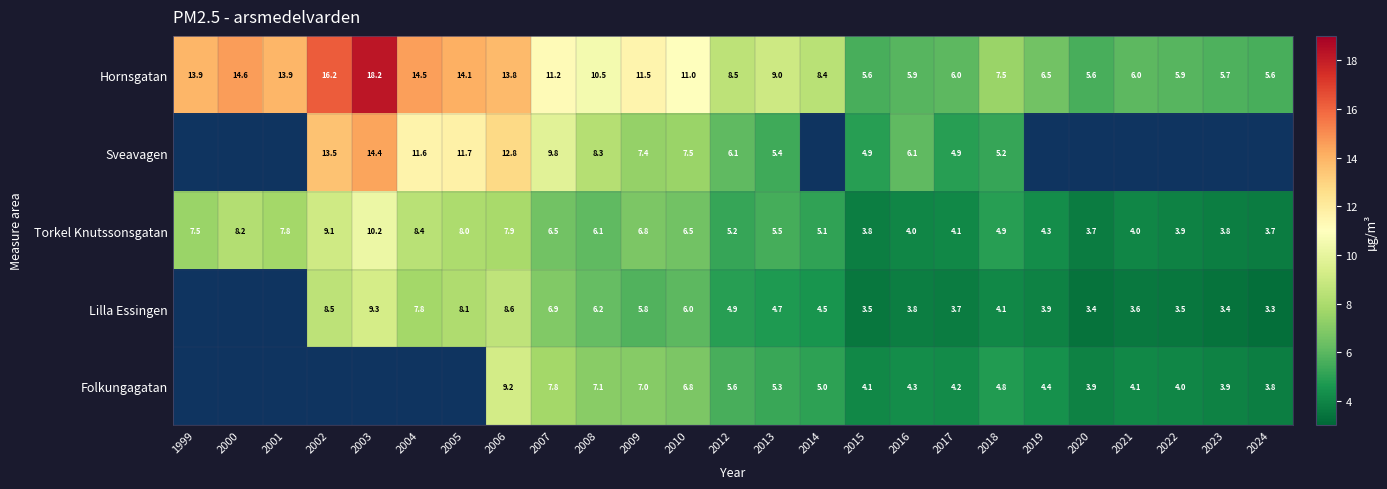

Is it true that Hornsgatan equals 13.0 at 2014?

False